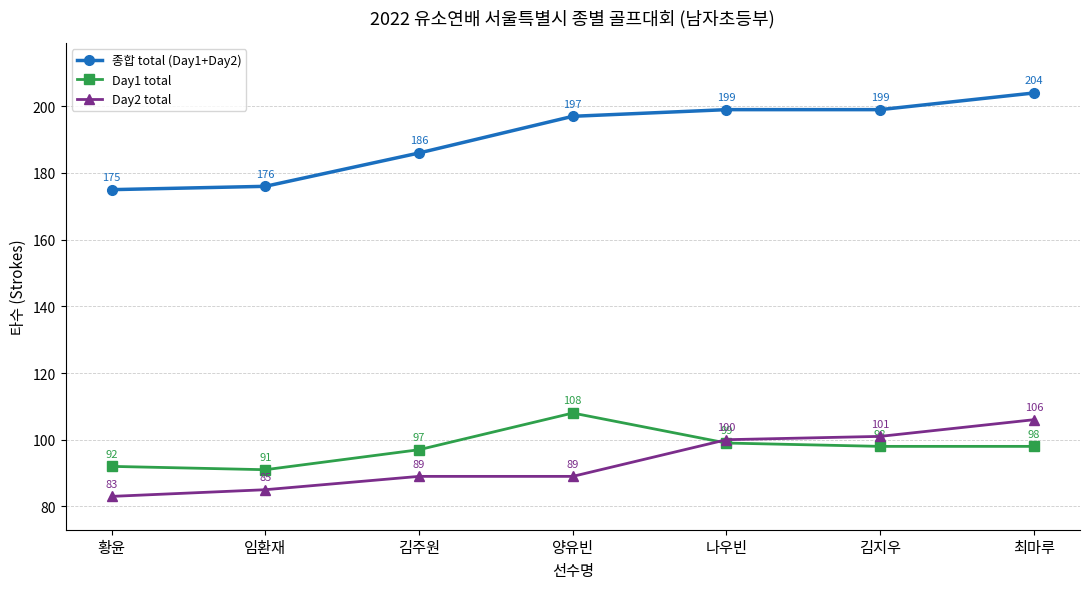

How many series are shown in this chart?

3